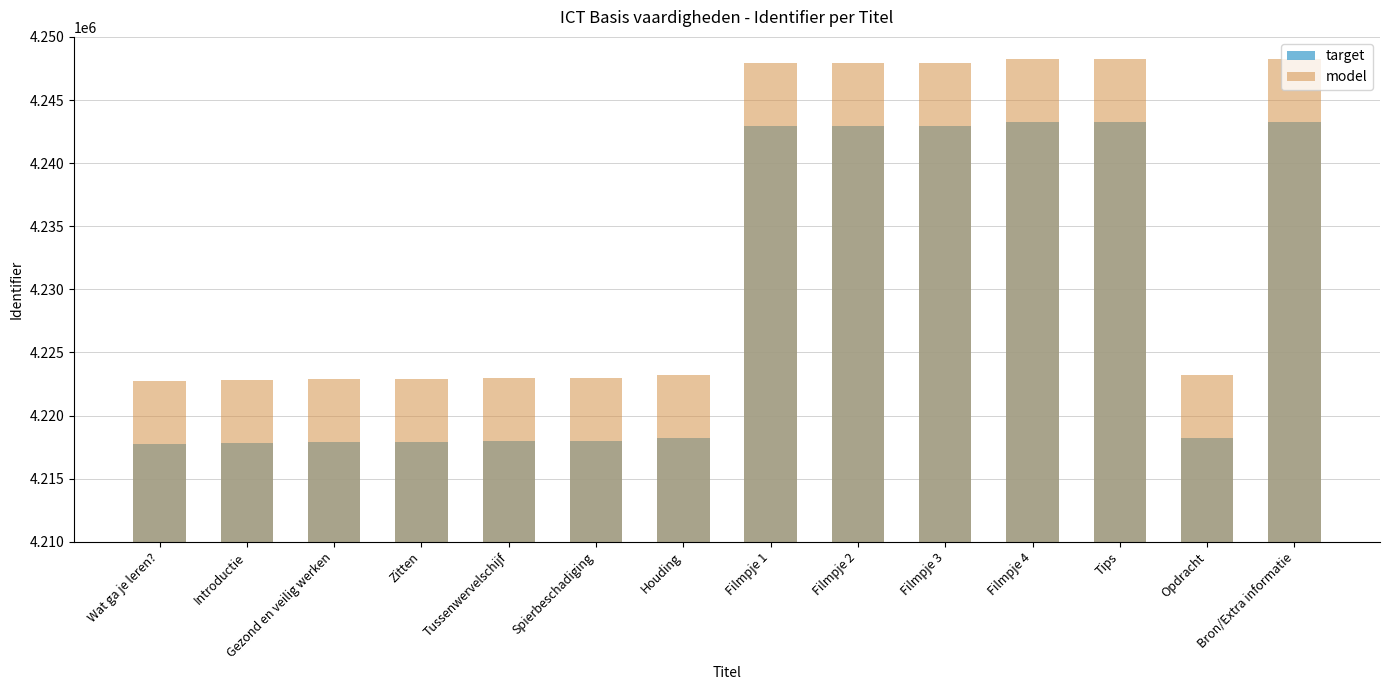

How many groups of bars are there?

14